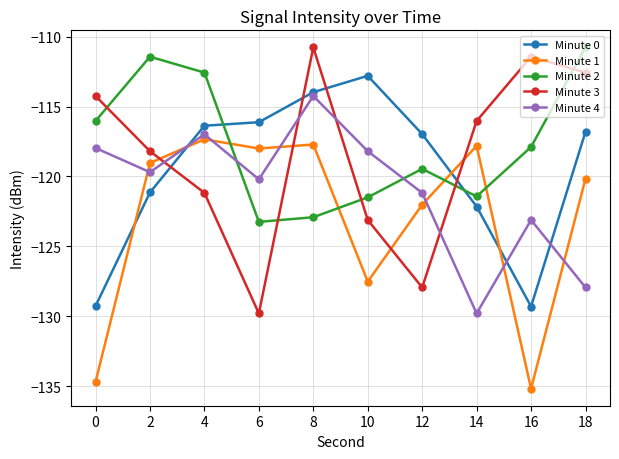

True or false: Minute 3 has a value of -111.4 at 16.

True